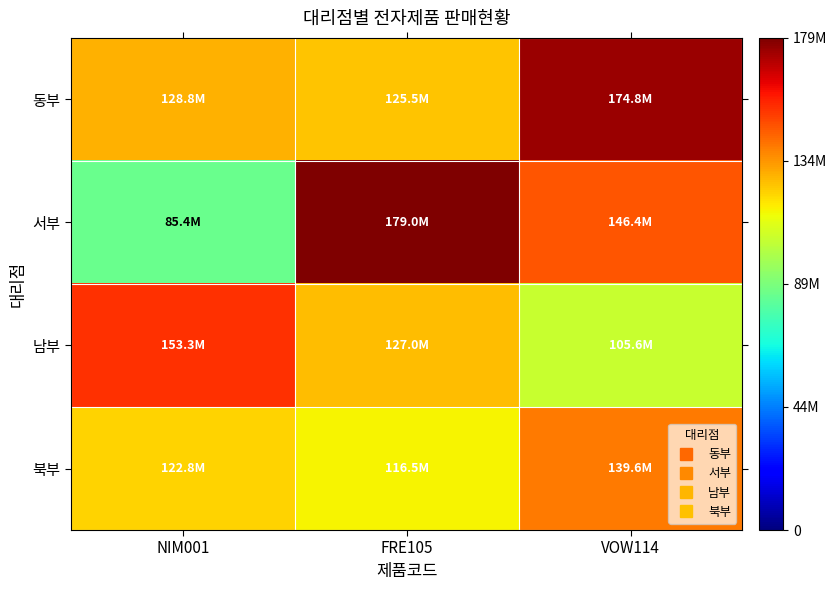

Which series has the largest total across all categories?

동부